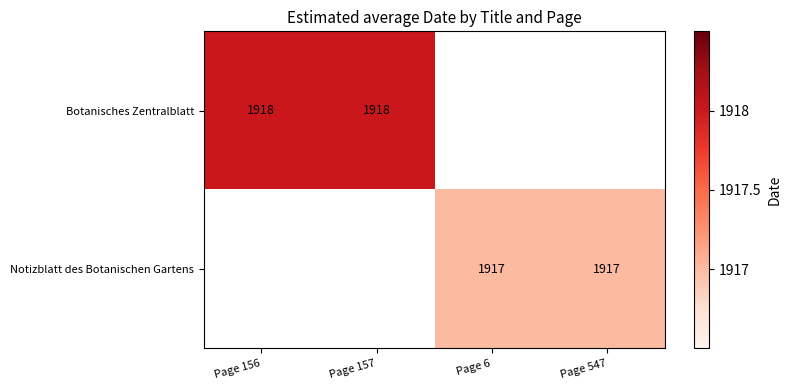

Is it true that Botanisches Zentralblatt equals 1308 at Page 157?

False